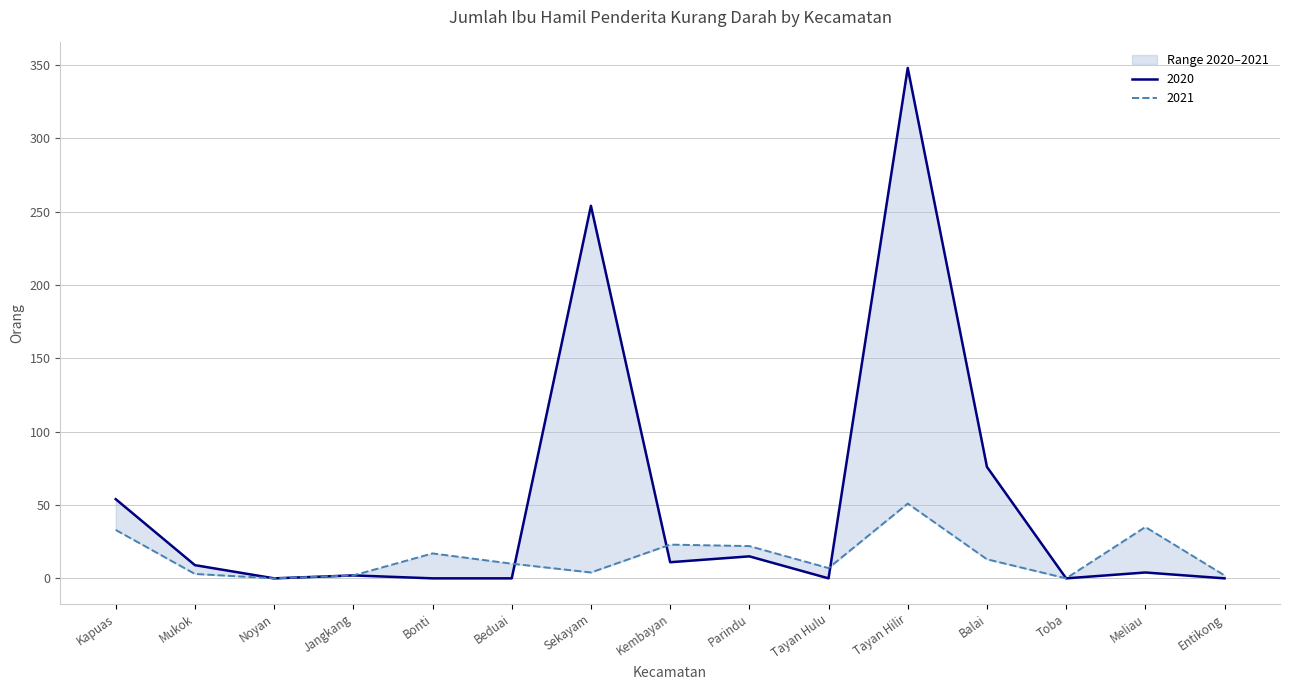

How many data points does each series have?

15